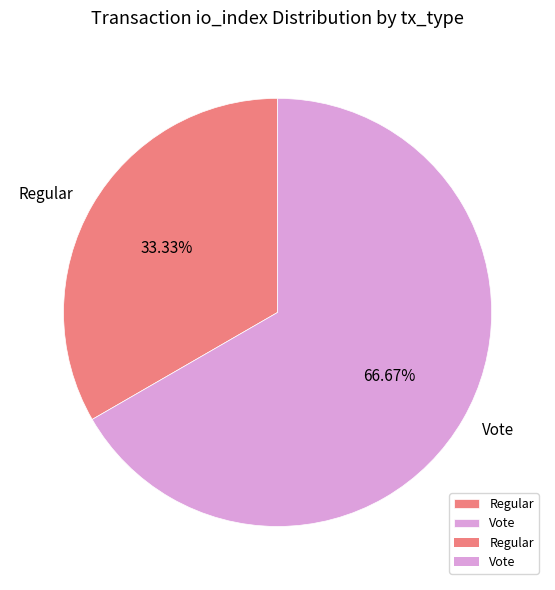

What portion of the pie excludes Regular?

66.7%